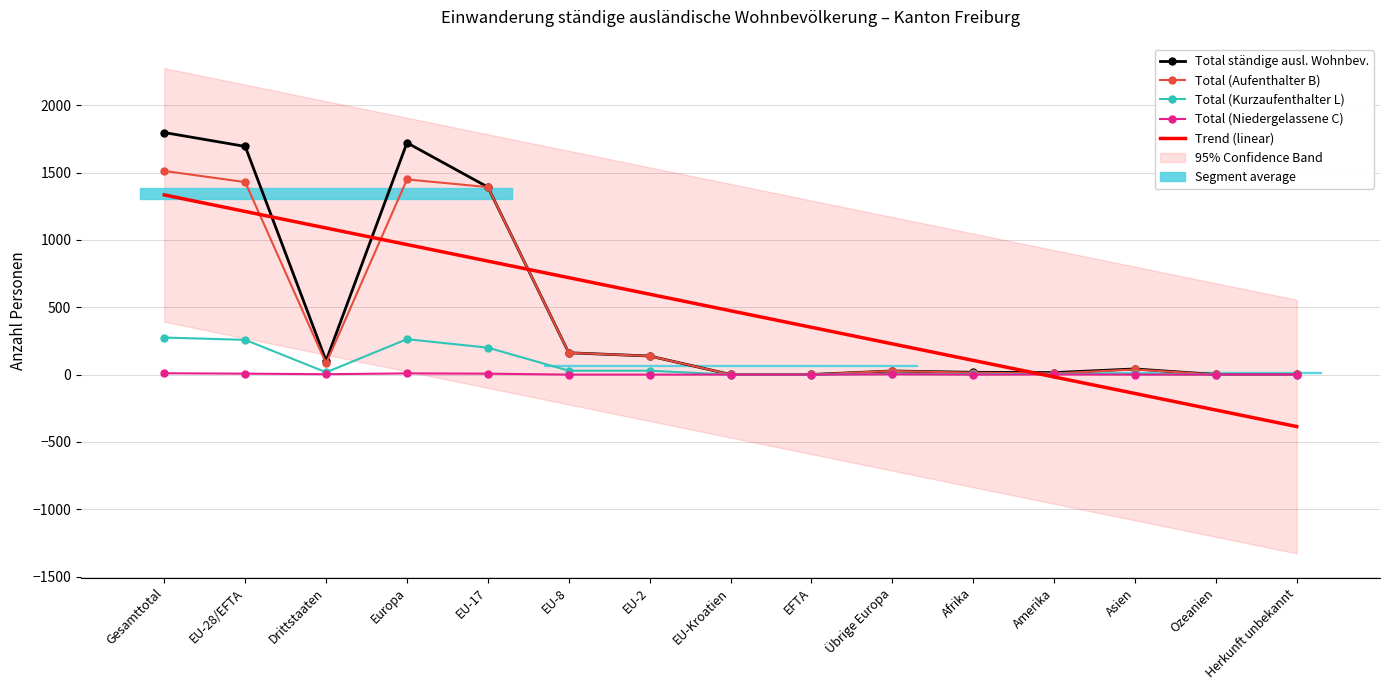

How many interior local valleys does the Total (Kurzaufenthalter L) series have?

2